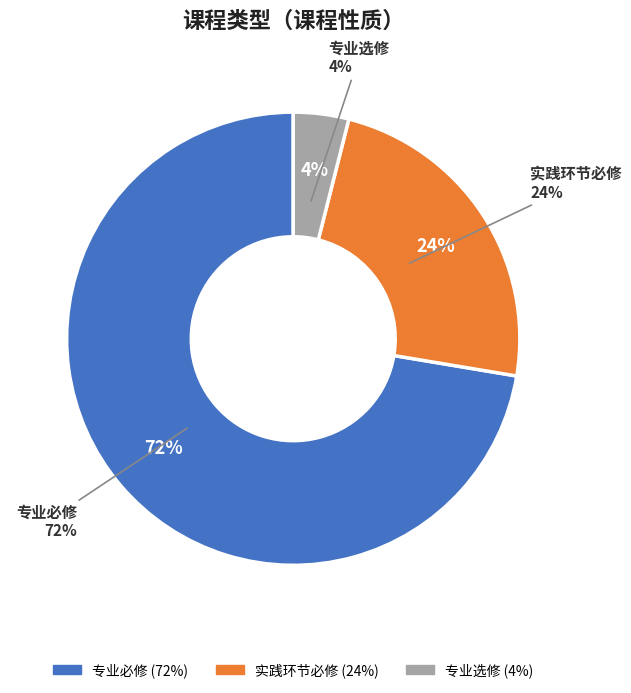

Count the number of slices in the pie.

3